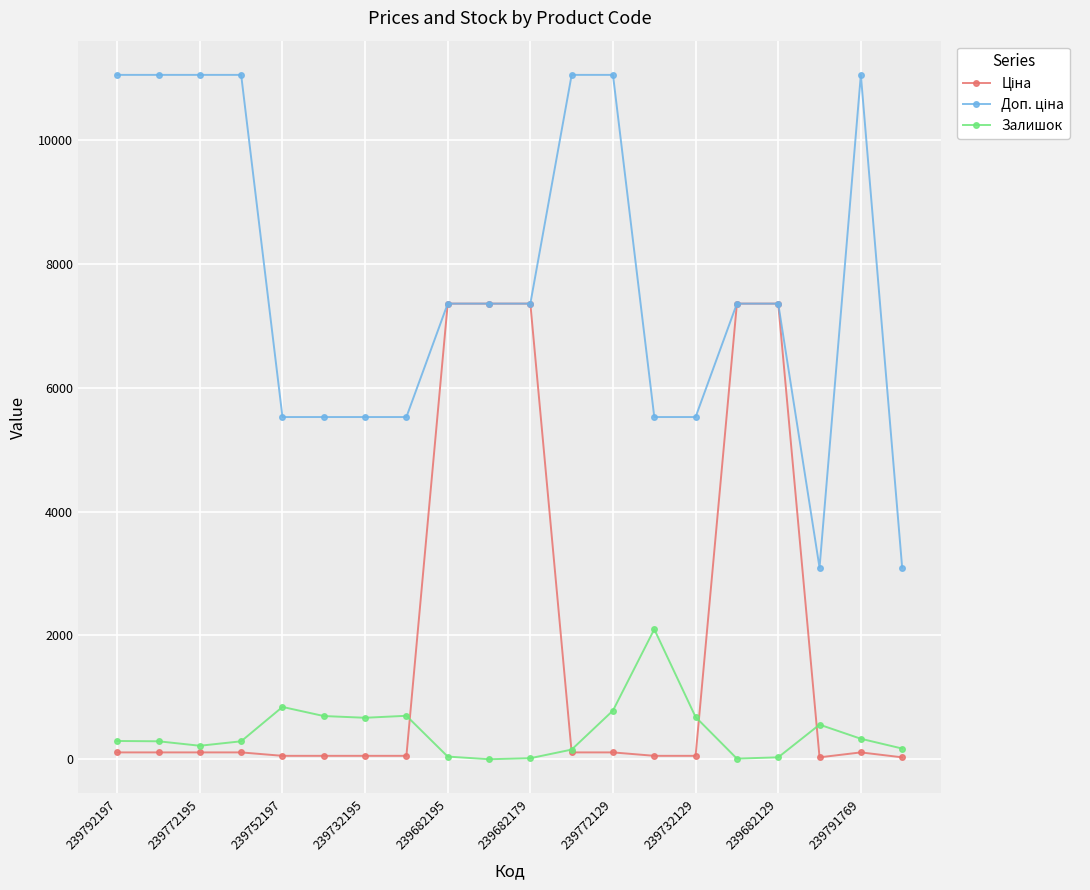

At how many categories does at least one series exceed 4444?

18